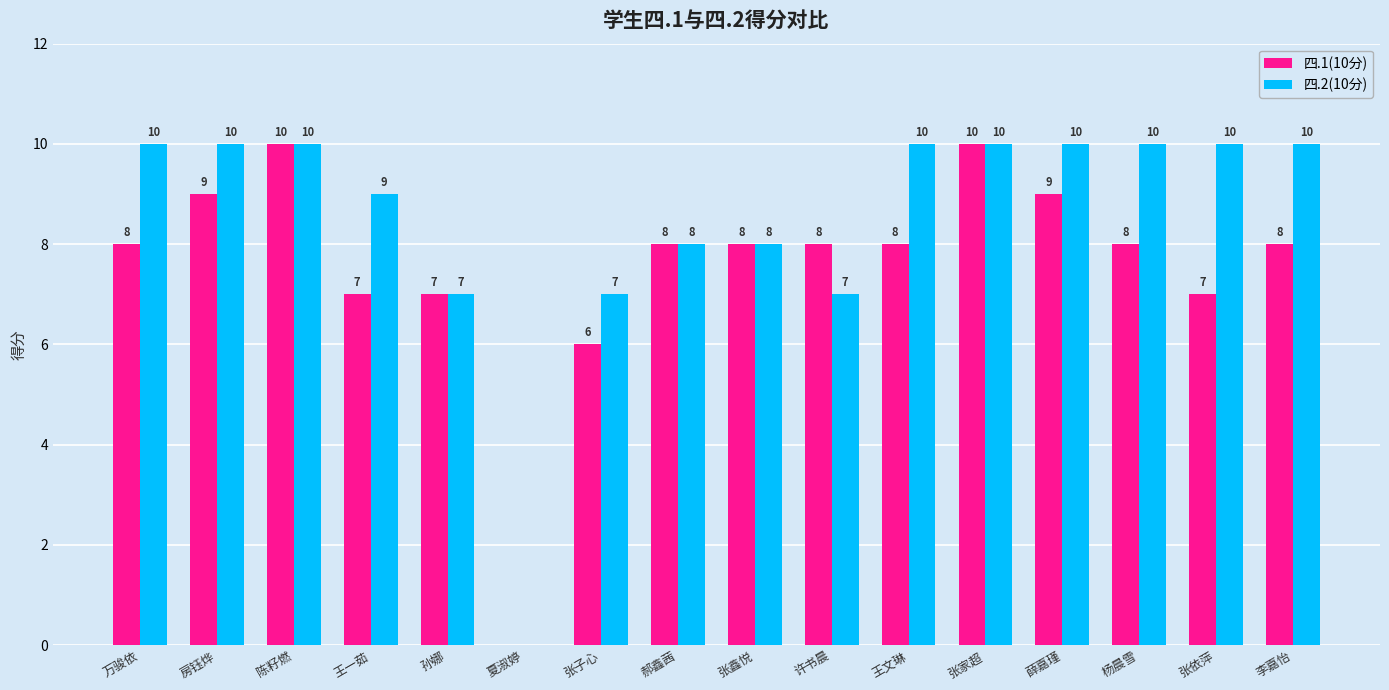

Where is 四.1(10分) nearest to the value 5?

张子心